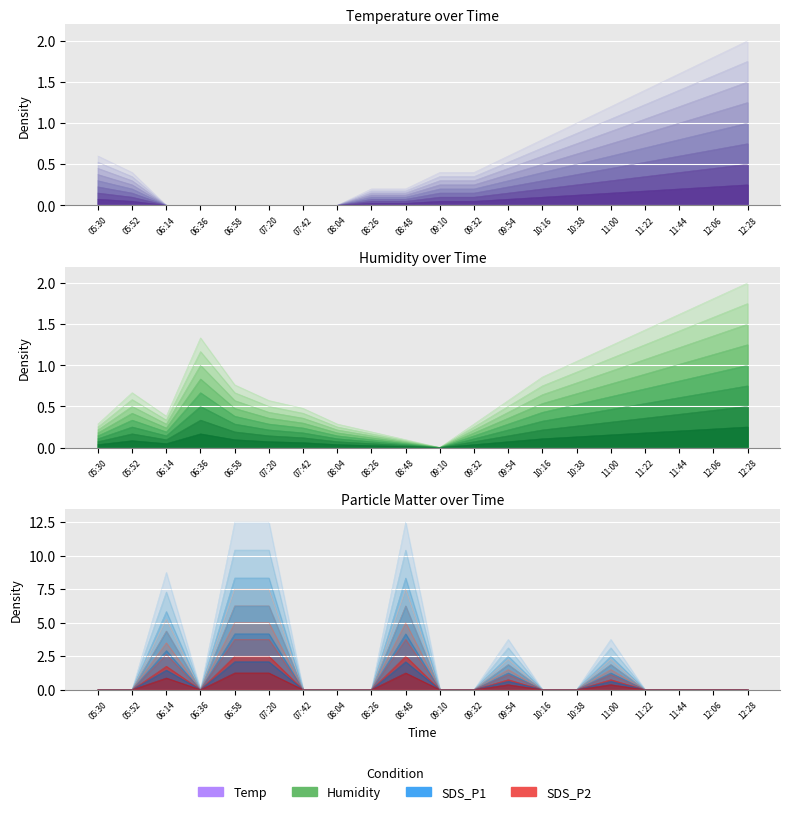

What is the maximum value for SDS_P2?

7.5